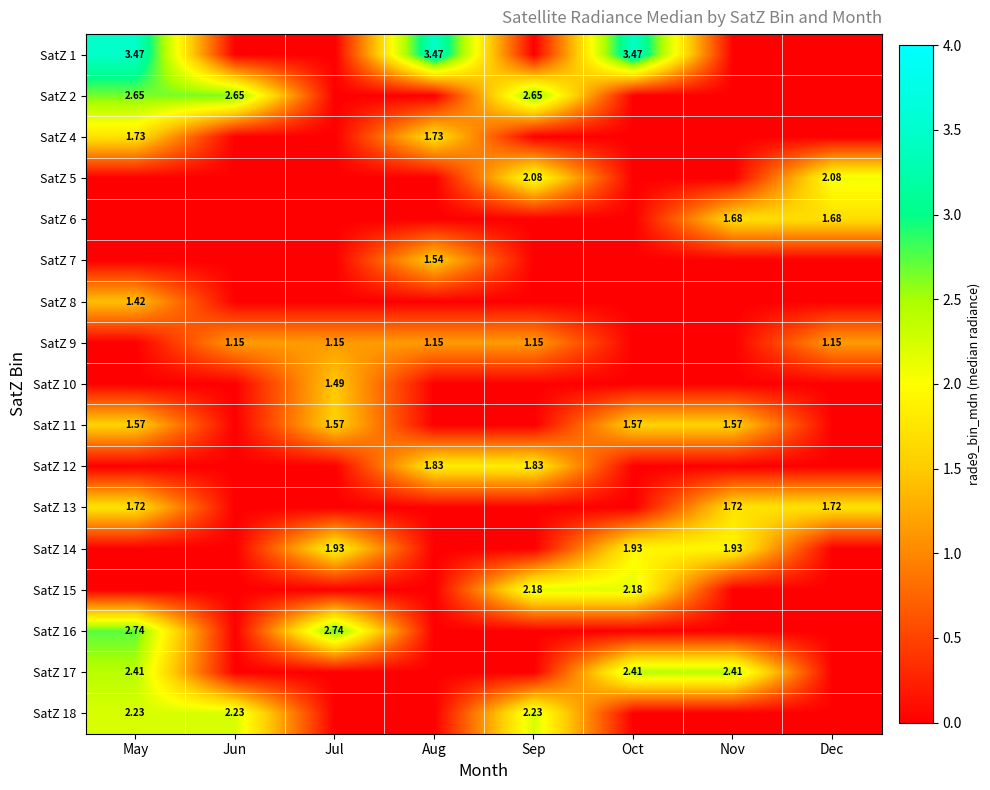

List the labels in order of SatZ 16 value, smallest first.

Jun, Aug, Sep, Oct, Nov, Dec, May, Jul